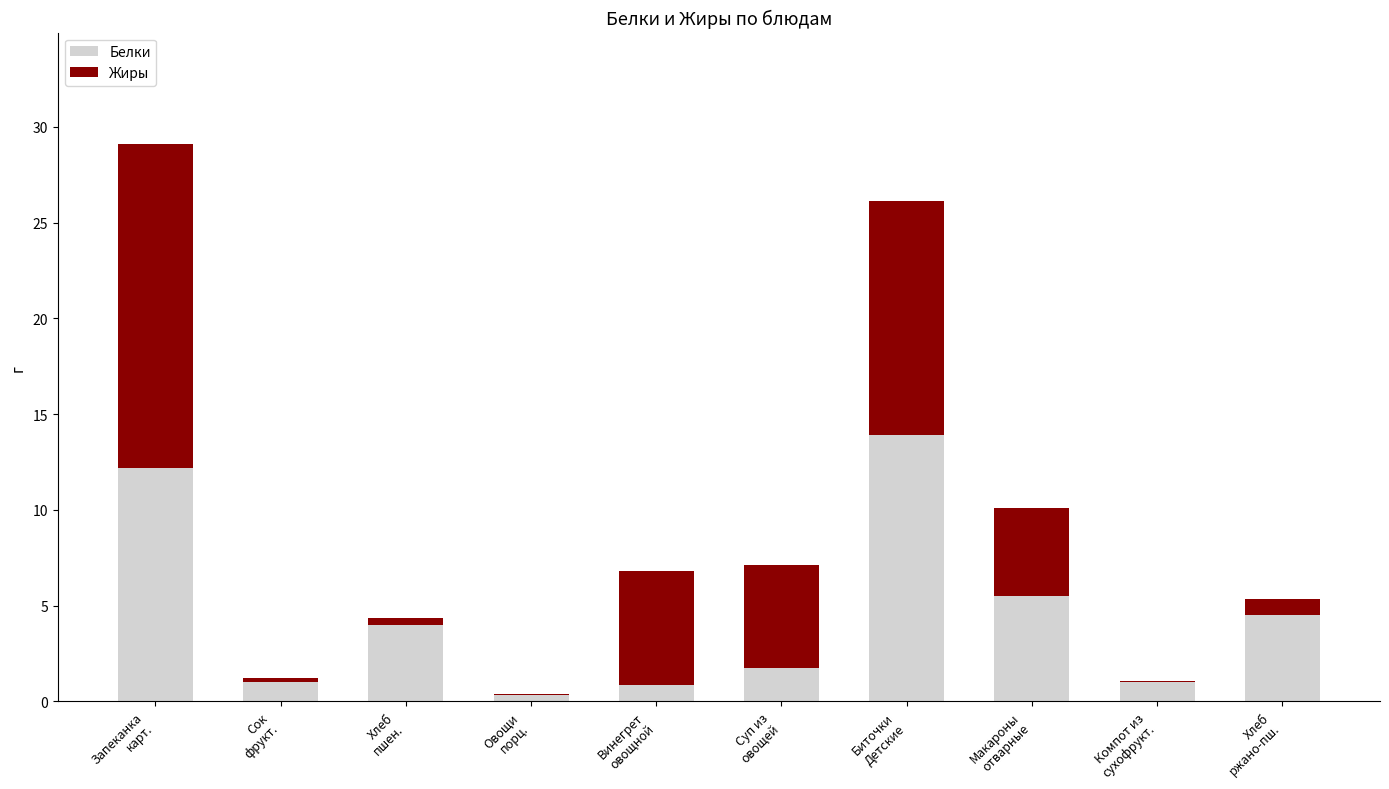

What is the maximum value for Белки?

13.9